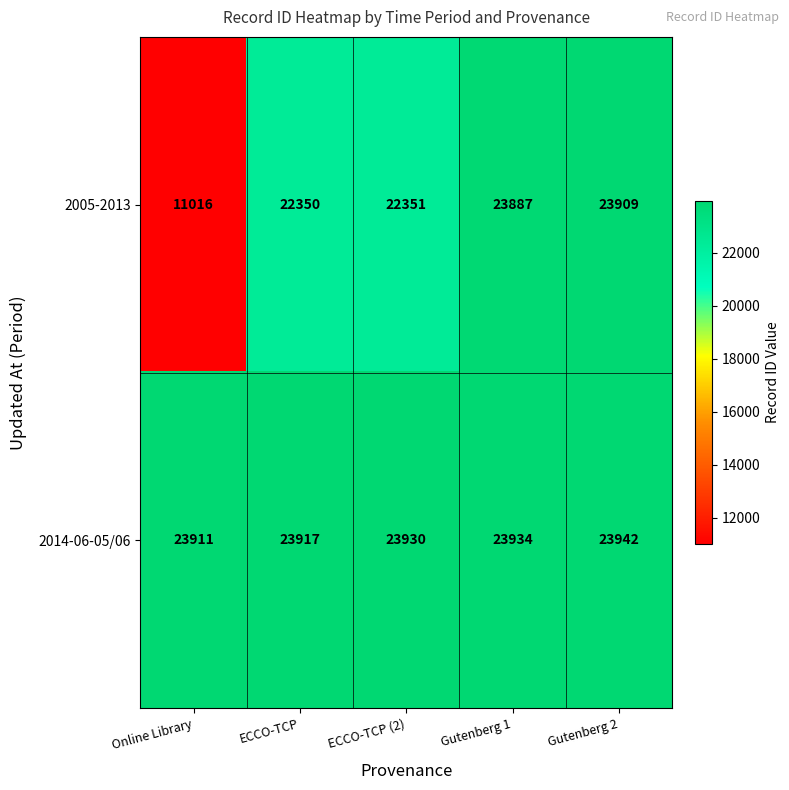

Which series has the largest total across all categories?

2014-06-05/06